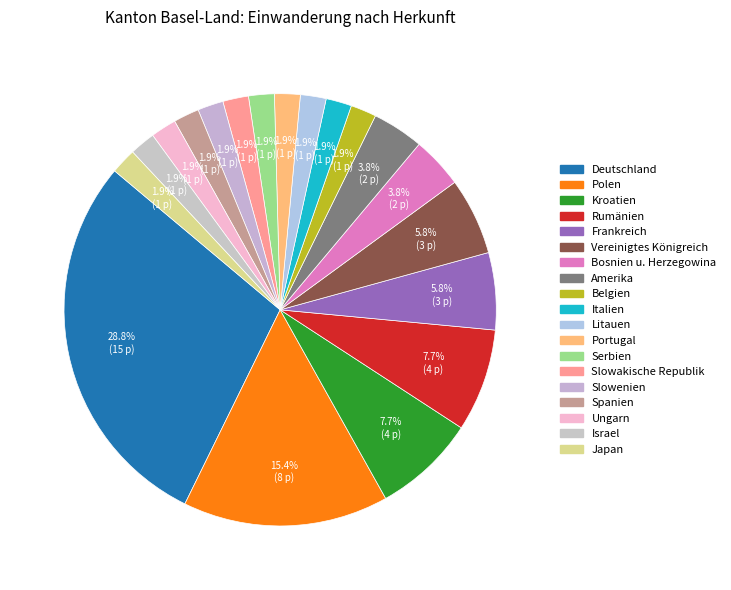

What is the ratio of the value at Polen to the value at Slowenien?

8.0